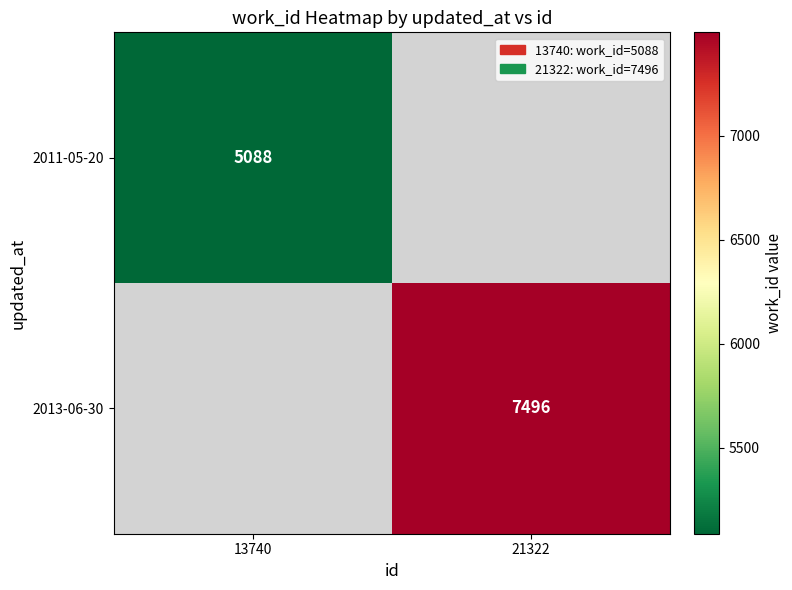

The 2013-06-30 series shows 10345 at 21322. True or false?

False